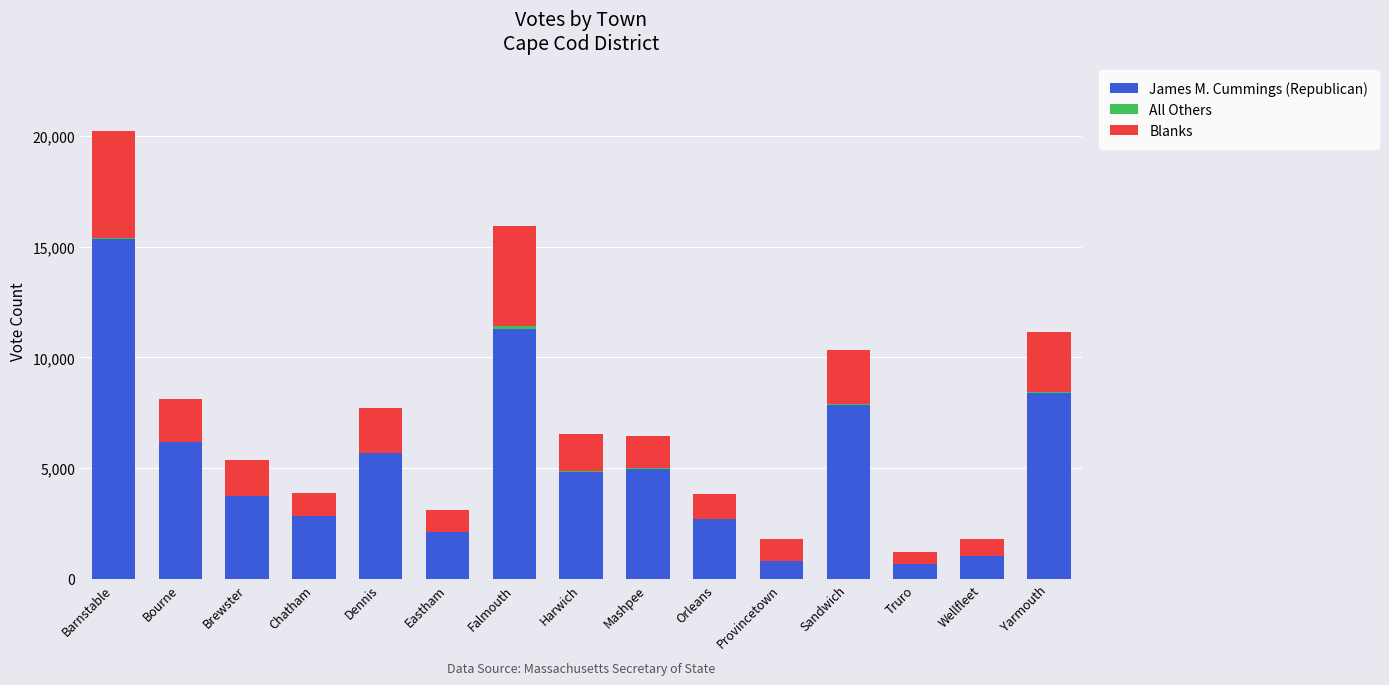

Is it true that James M. Cummings (Republican) equals 23481 at Barnstable?

False